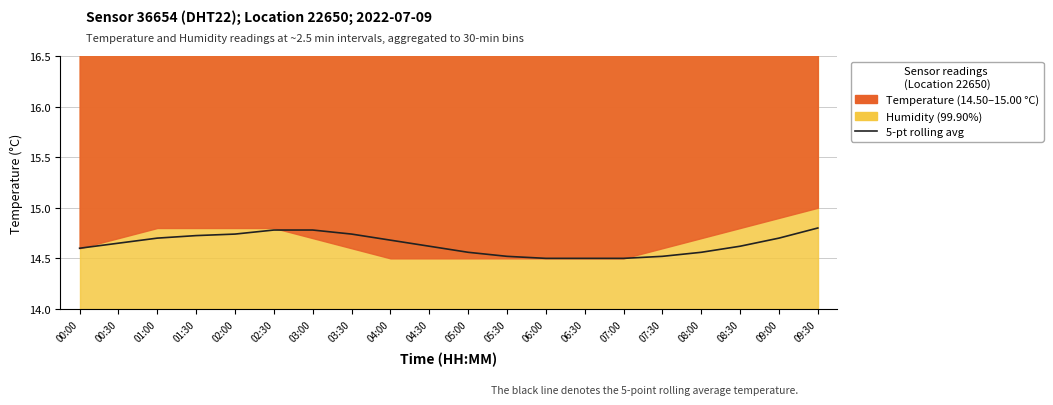

What is the average value?

14.6